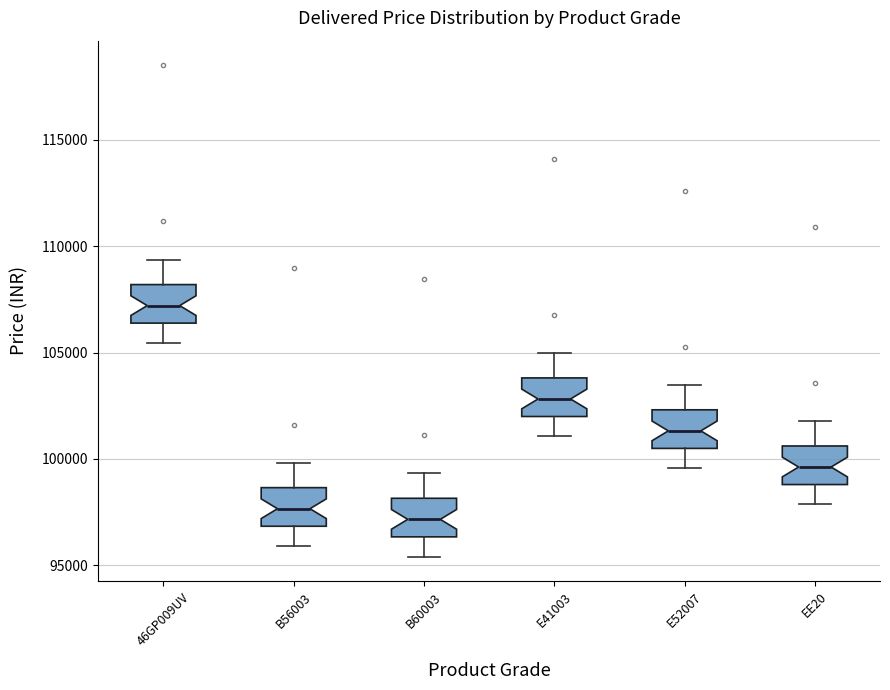

Reading left to right, transcribe this box plot: for each box, give where its median line is, the range the box spans, and where its two whiskers end, as read against the y-axis. The values are not printed on the chart, so give them approximately, as read against the axis.

46GP009UV: median 107000, box 106500 to 108000, whiskers 105500 to 109500
B56003: median 97500, box 97000 to 98500, whiskers 96000 to 100000
B60003: median 97000, box 96500 to 98000, whiskers 95500 to 99500
E41003: median 103000, box 102000 to 104000, whiskers 101000 to 105000
E52007: median 101500, box 100500 to 102500, whiskers 99500 to 103500
EE20: median 99500, box 99000 to 100500, whiskers 98000 to 102000